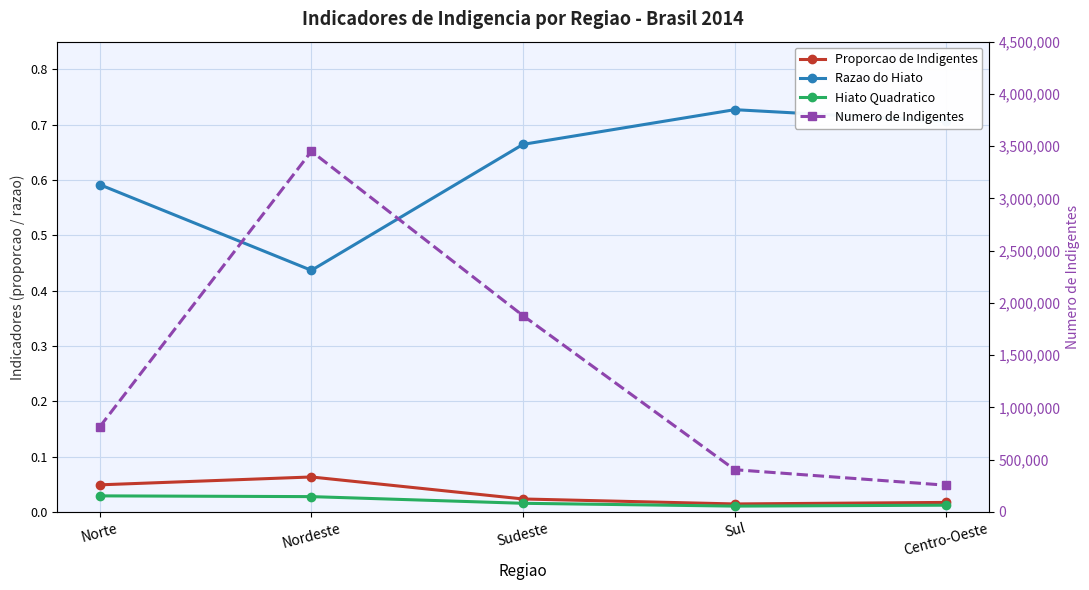

Is it true that Numero de Indigentes equals 347103.2 at Norte?

False